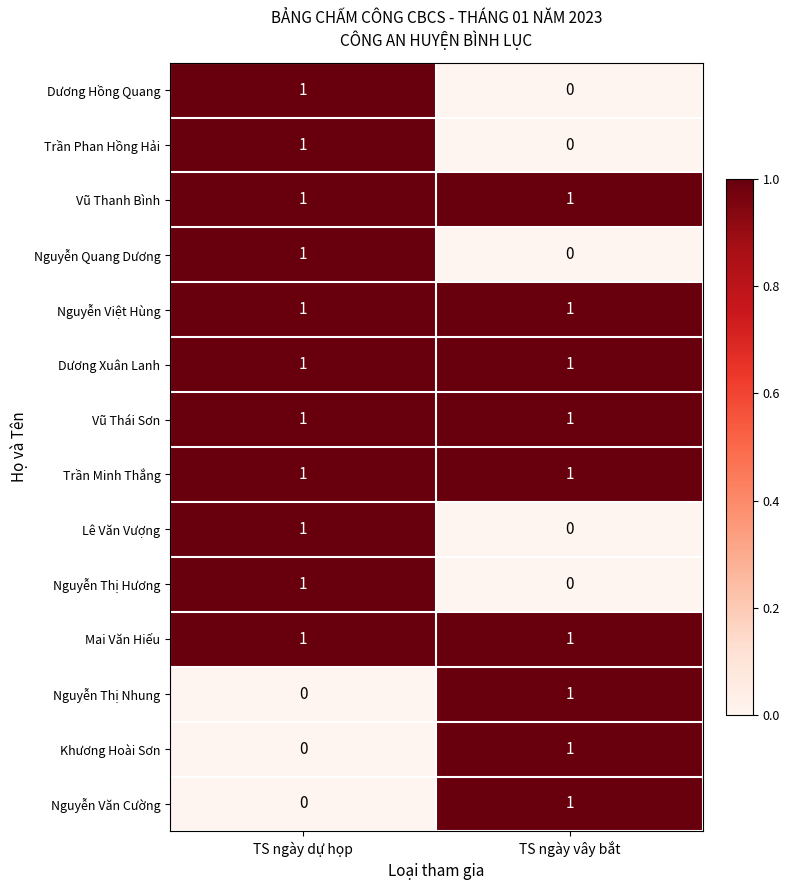

At which label is Nguyễn Quang Dương closest to 0?

TS ngày vây bắt